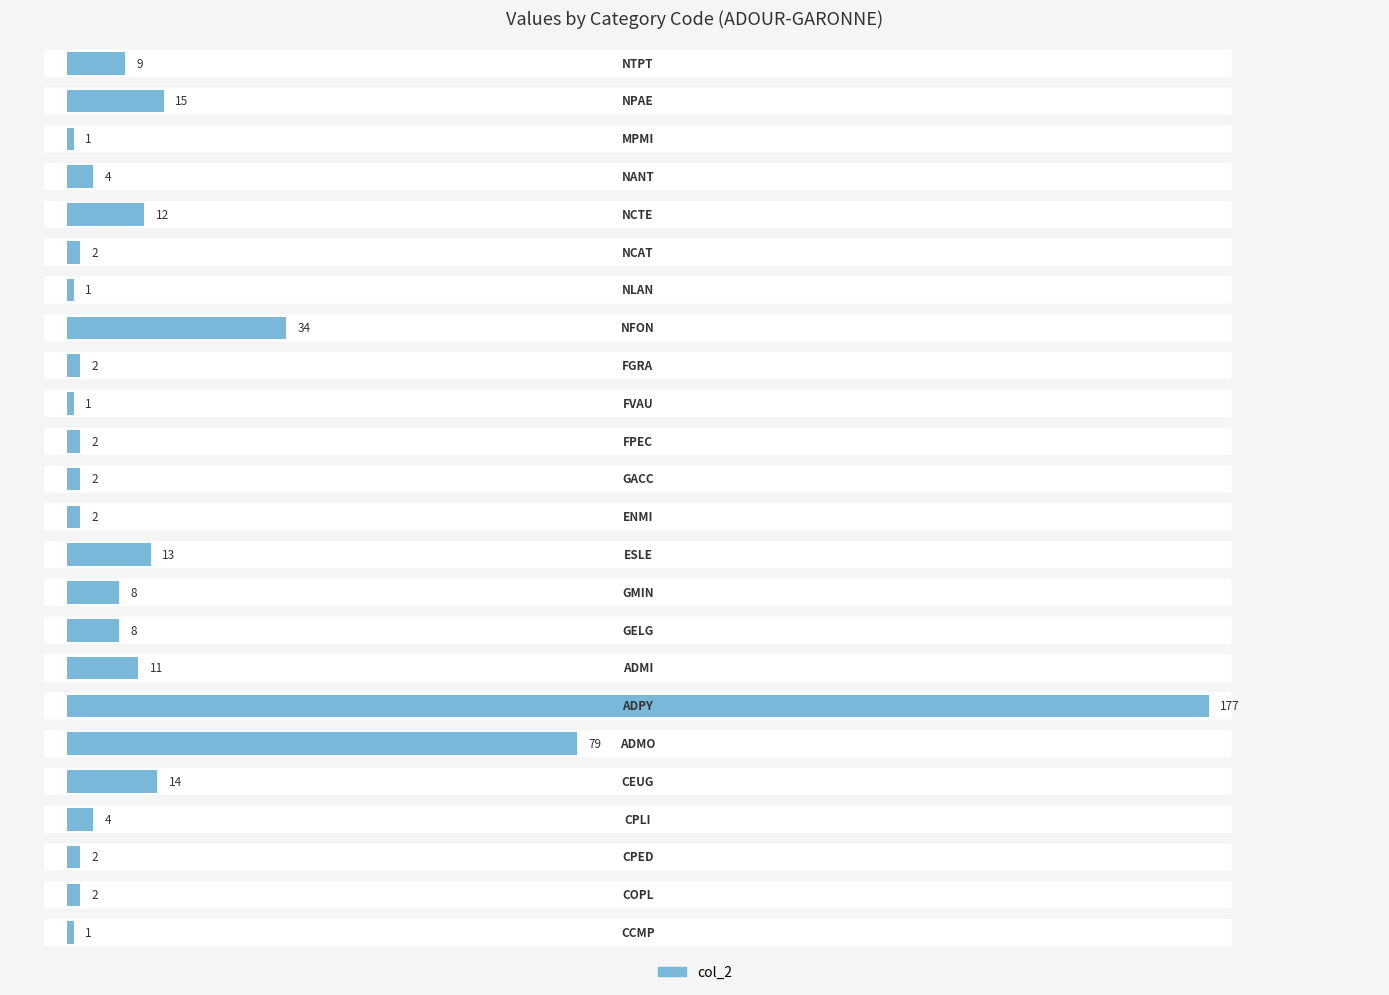

What is the difference between the second highest and second lowest values?

78